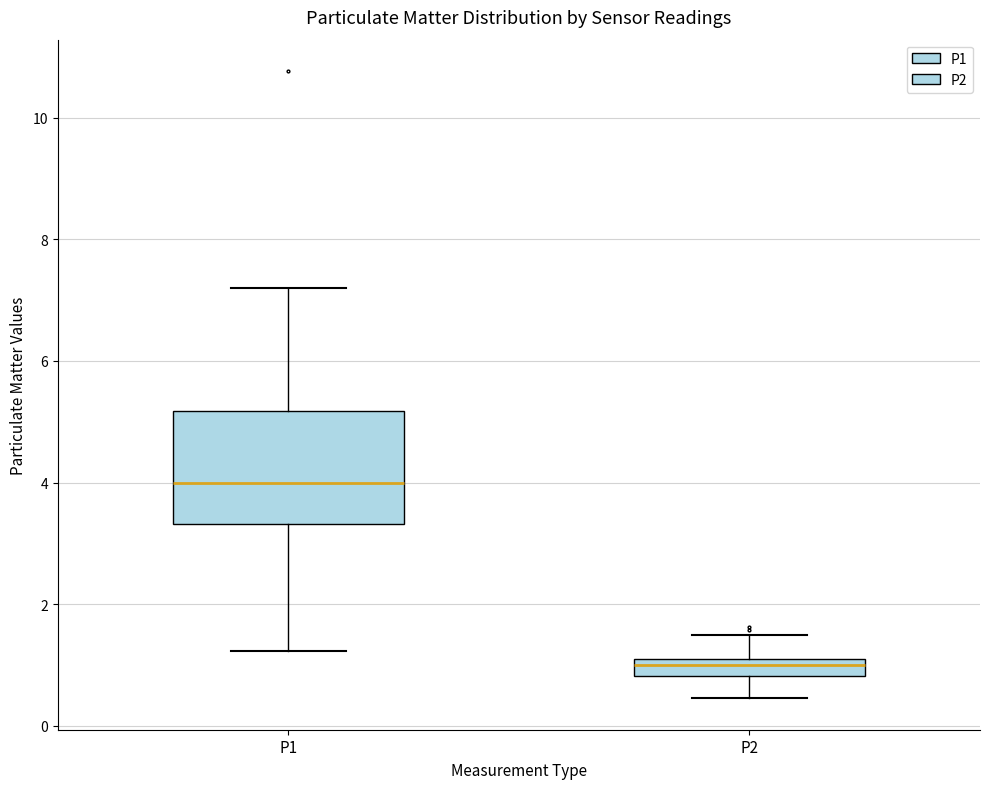

Comparing the boxes themselves (not the whiskers), which one is the tallest?

P1